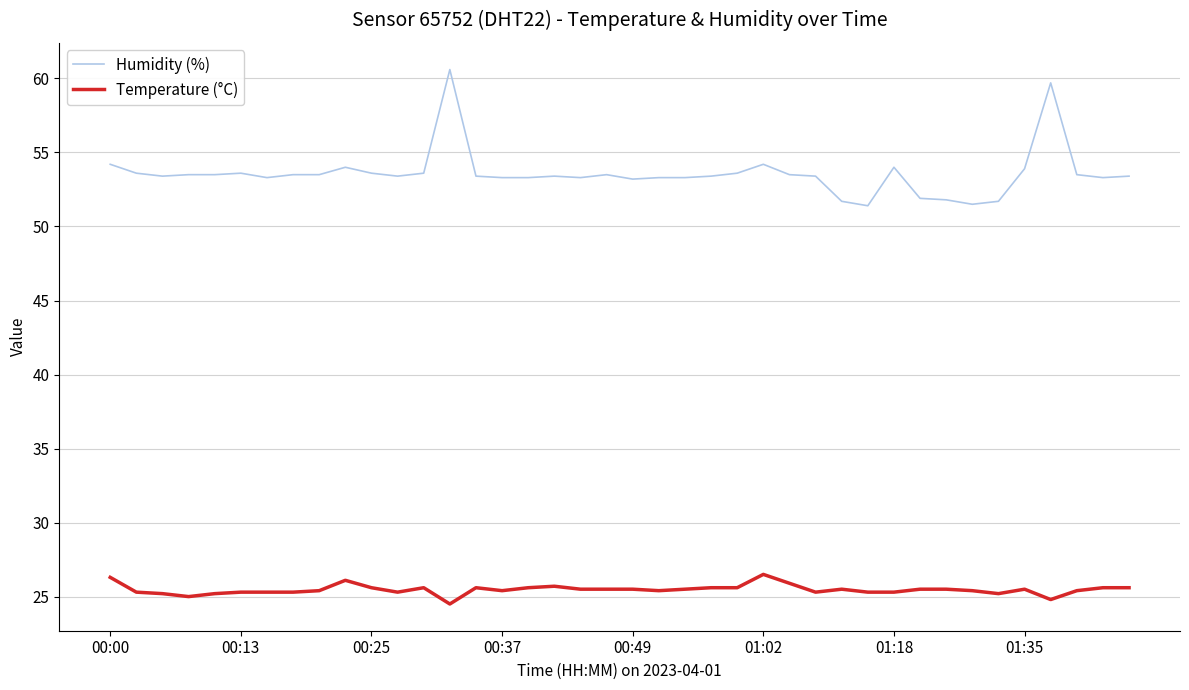

What is the difference between the maximum and minimum values in the Temperature (°C) series?

2.0